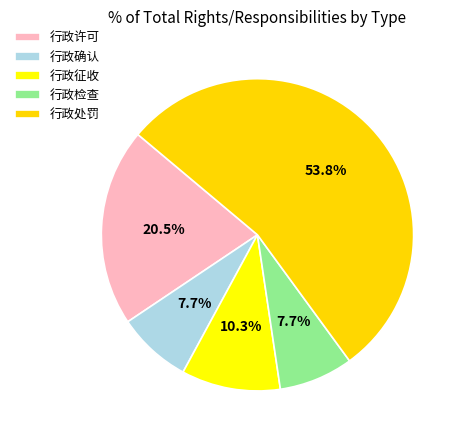

Rank the categories by value from lowest to highest.

行政确认, 行政检查, 行政征收, 行政许可, 行政处罚